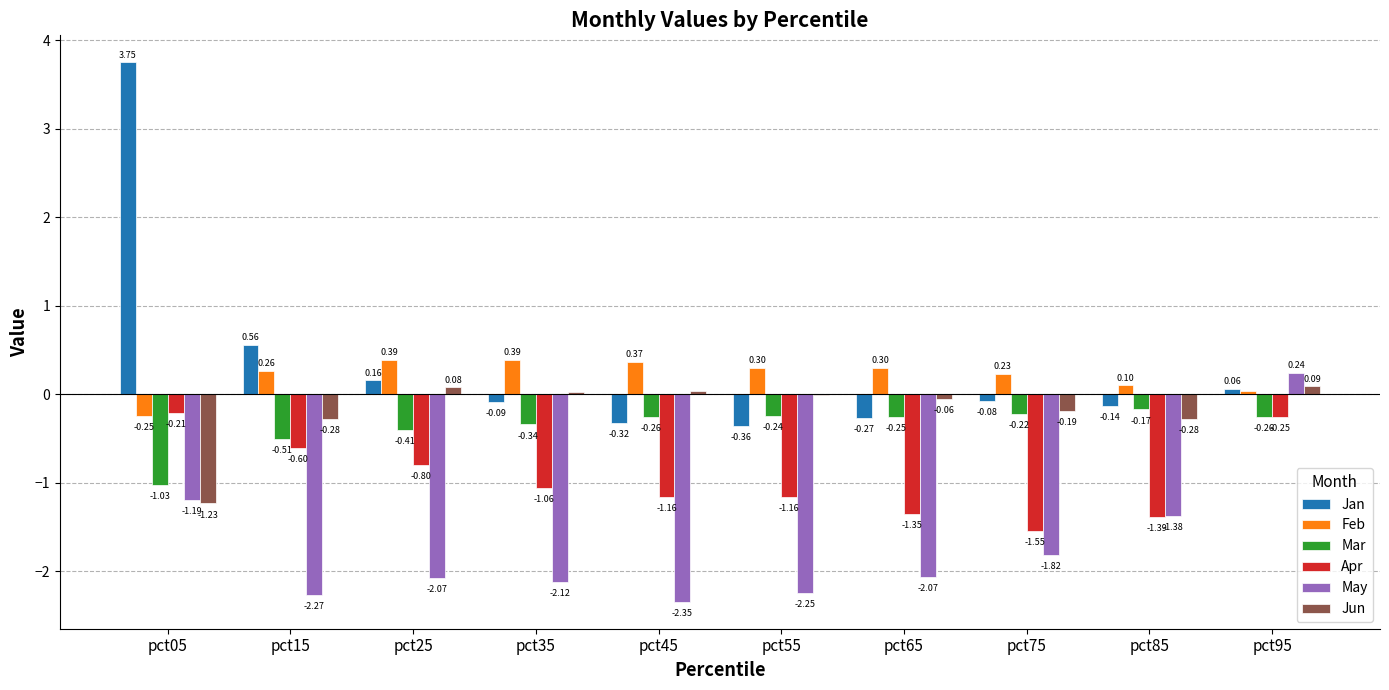

How many data points in May are above -2?

4